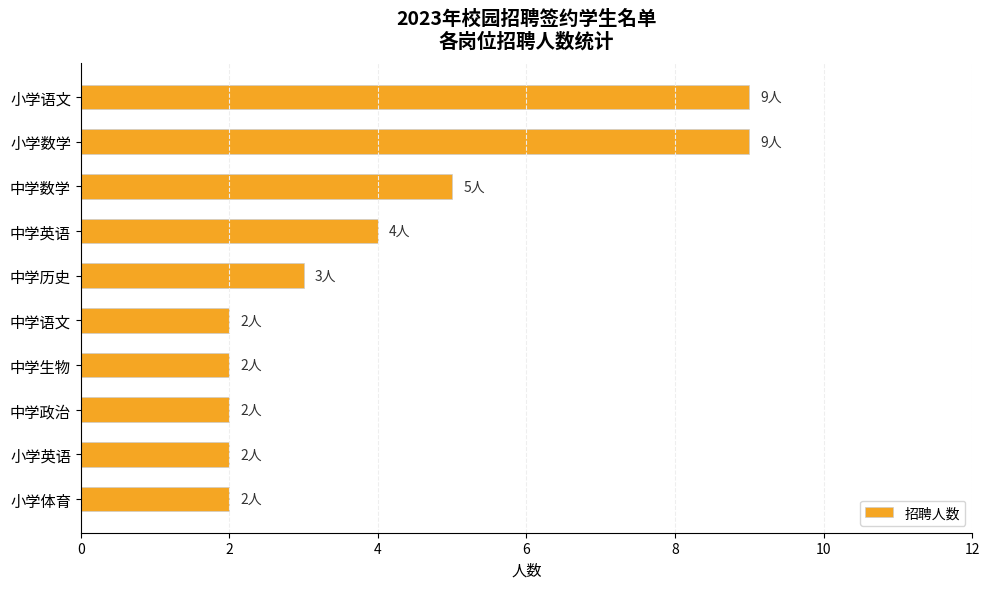

True or false: the data shows 3 at 中学历史.

True